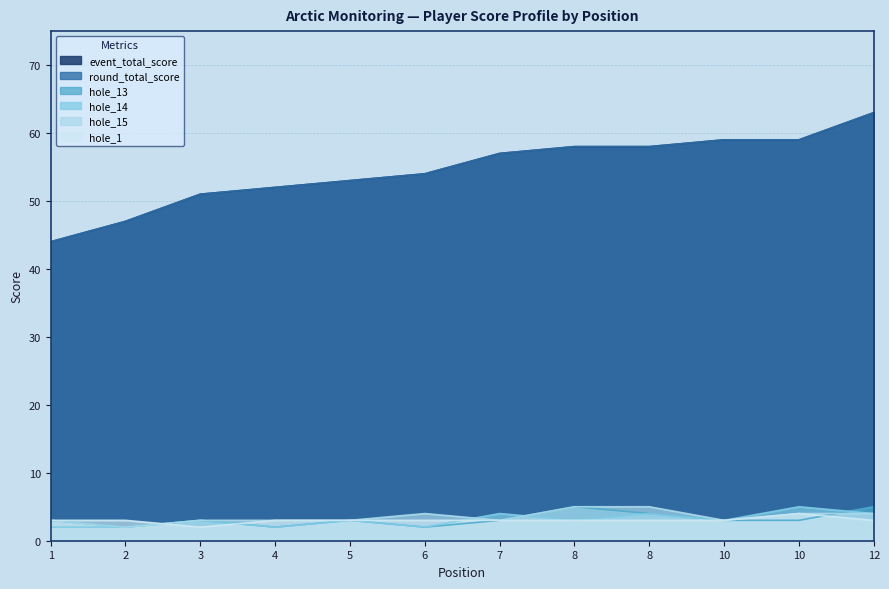

Between 1 and 4, which series saw the biggest shift?

event_total_score